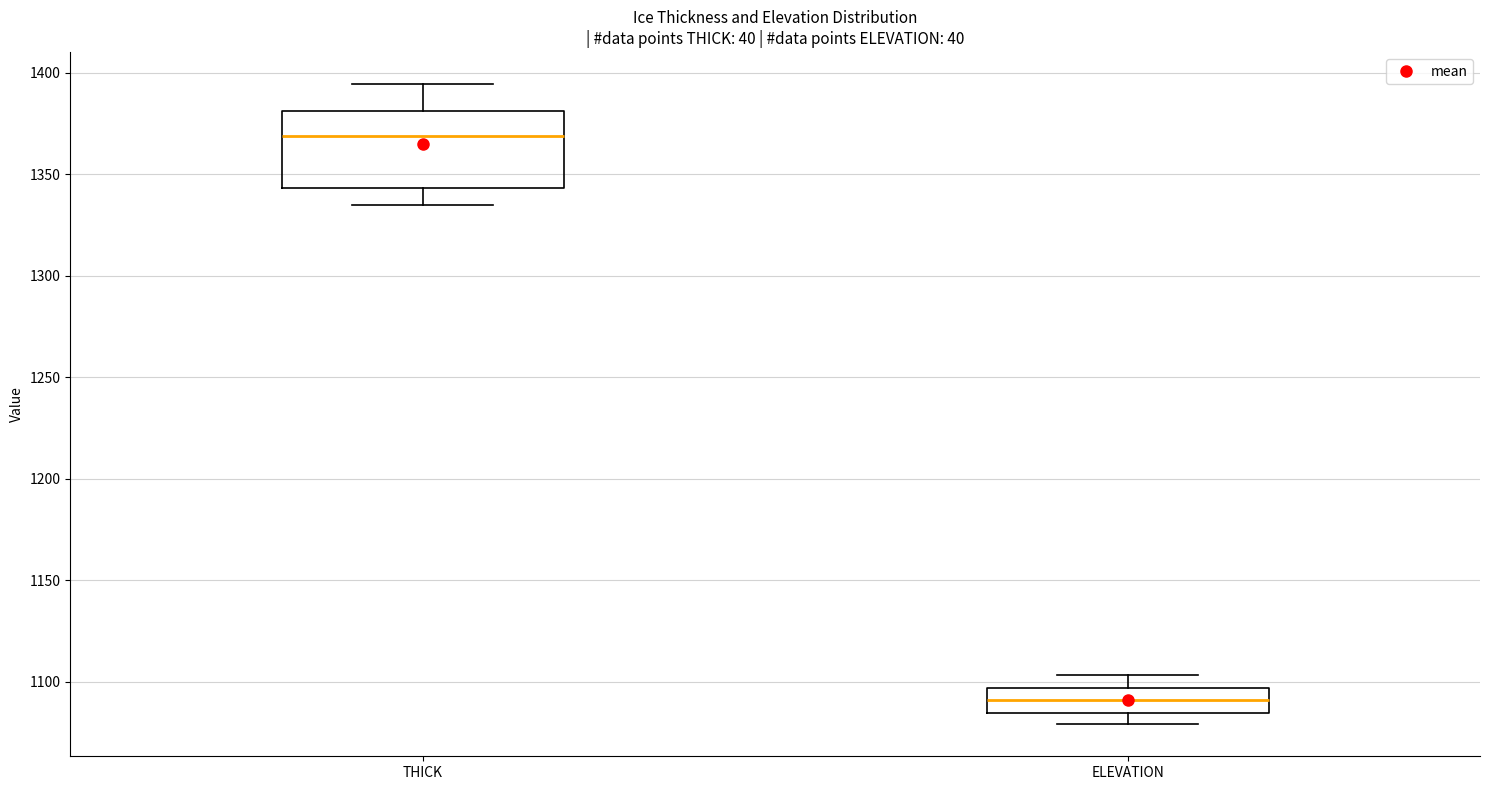

Reading left to right, transcribe this box plot: for each box, give where its median line is, the range the box spans, and where its two whiskers end, as read against the y-axis. The values are not printed on the chart, so give them approximately, as read against the axis.

THICK: median 1370, box 1345 to 1380, whiskers 1335 to 1395
ELEVATION: median 1090, box 1085 to 1095, whiskers 1080 to 1105